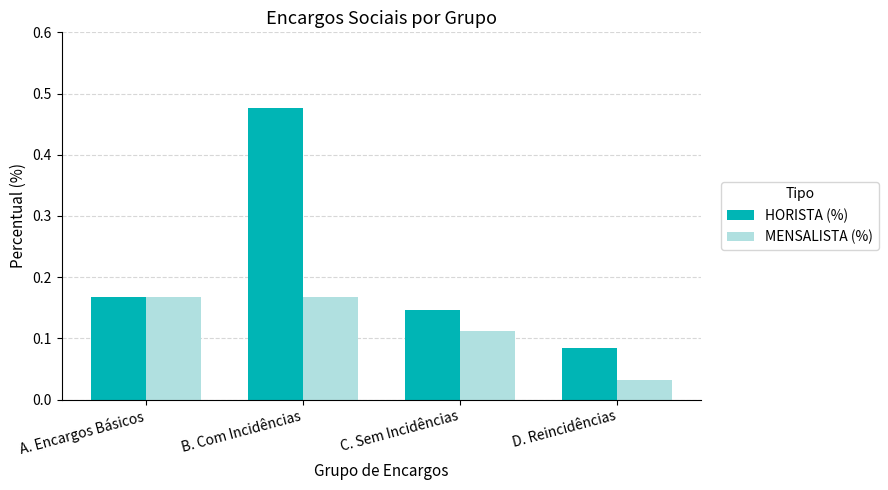

True or false: HORISTA (%) has a value of 0.2 at C. Sem Incidências.

False